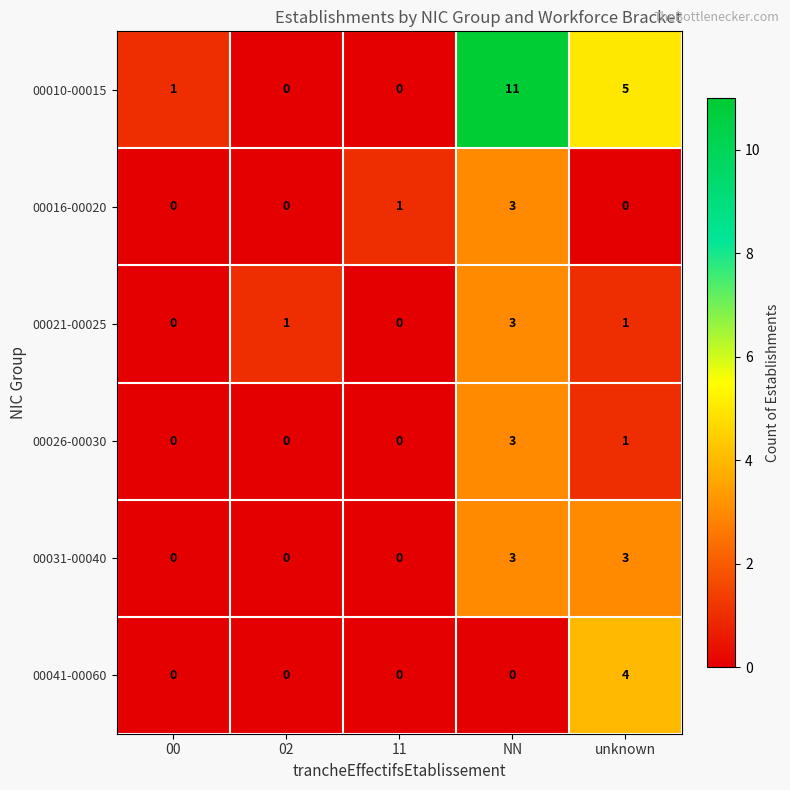

How many series are shown in this chart?

6